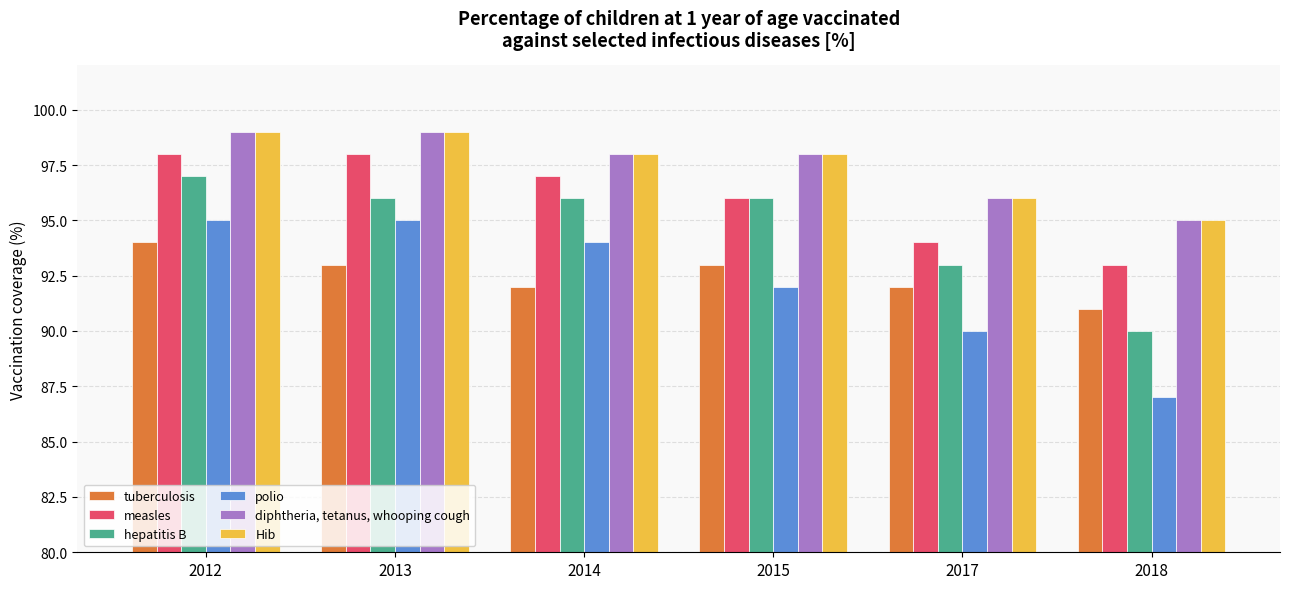

At how many categories does at least one series exceed 89?

6